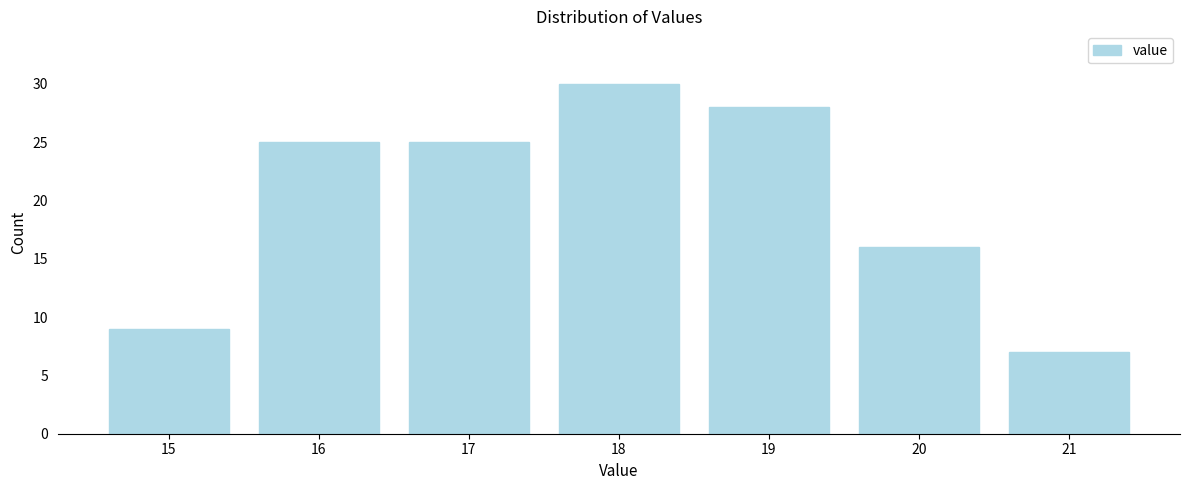

Reading left to right, list all the values displayed in this chart.

9	25	25	30	28	16	7